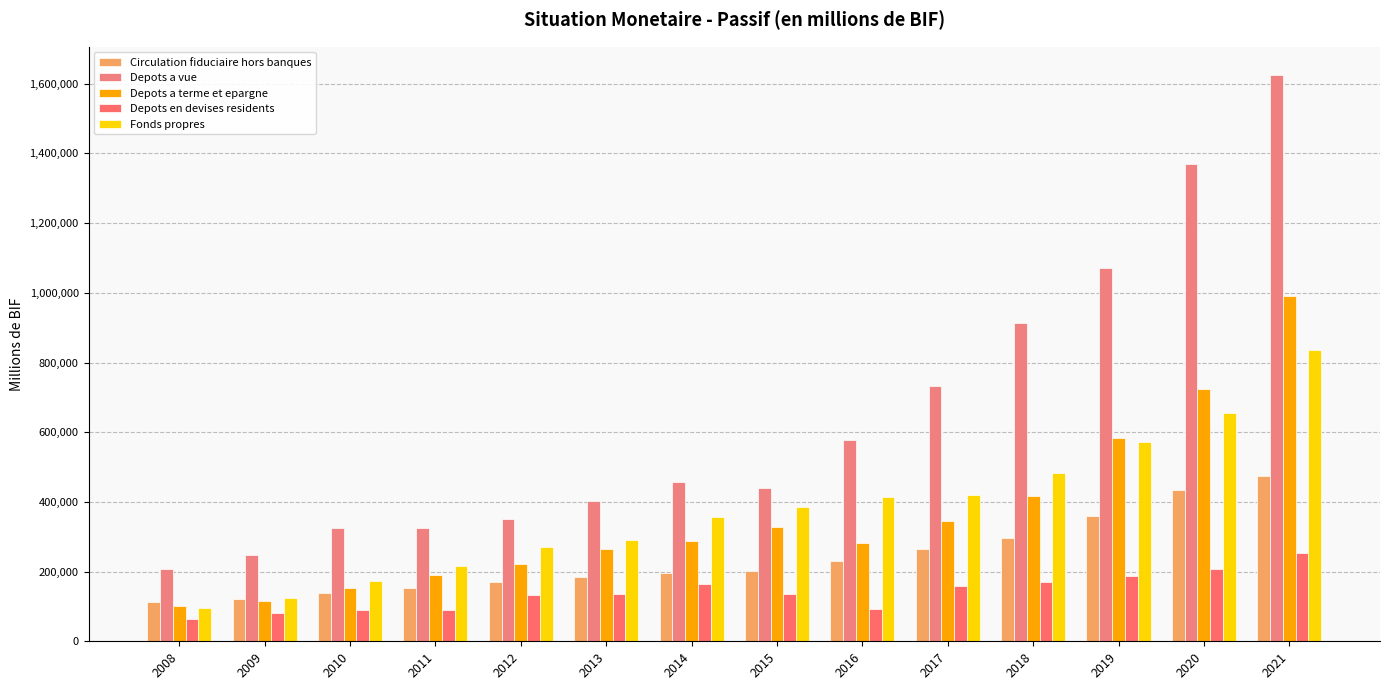

Which category has the highest value in the Depots a terme et epargne series?

2021